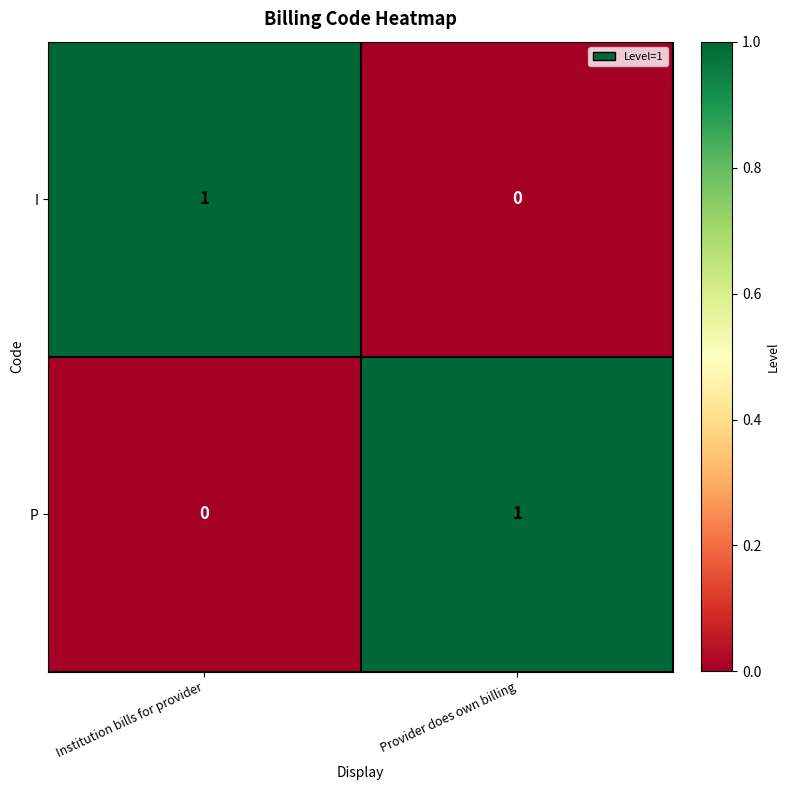

Is the value of P at Institution bills for provider greater than the value of I at Institution bills for provider?

No